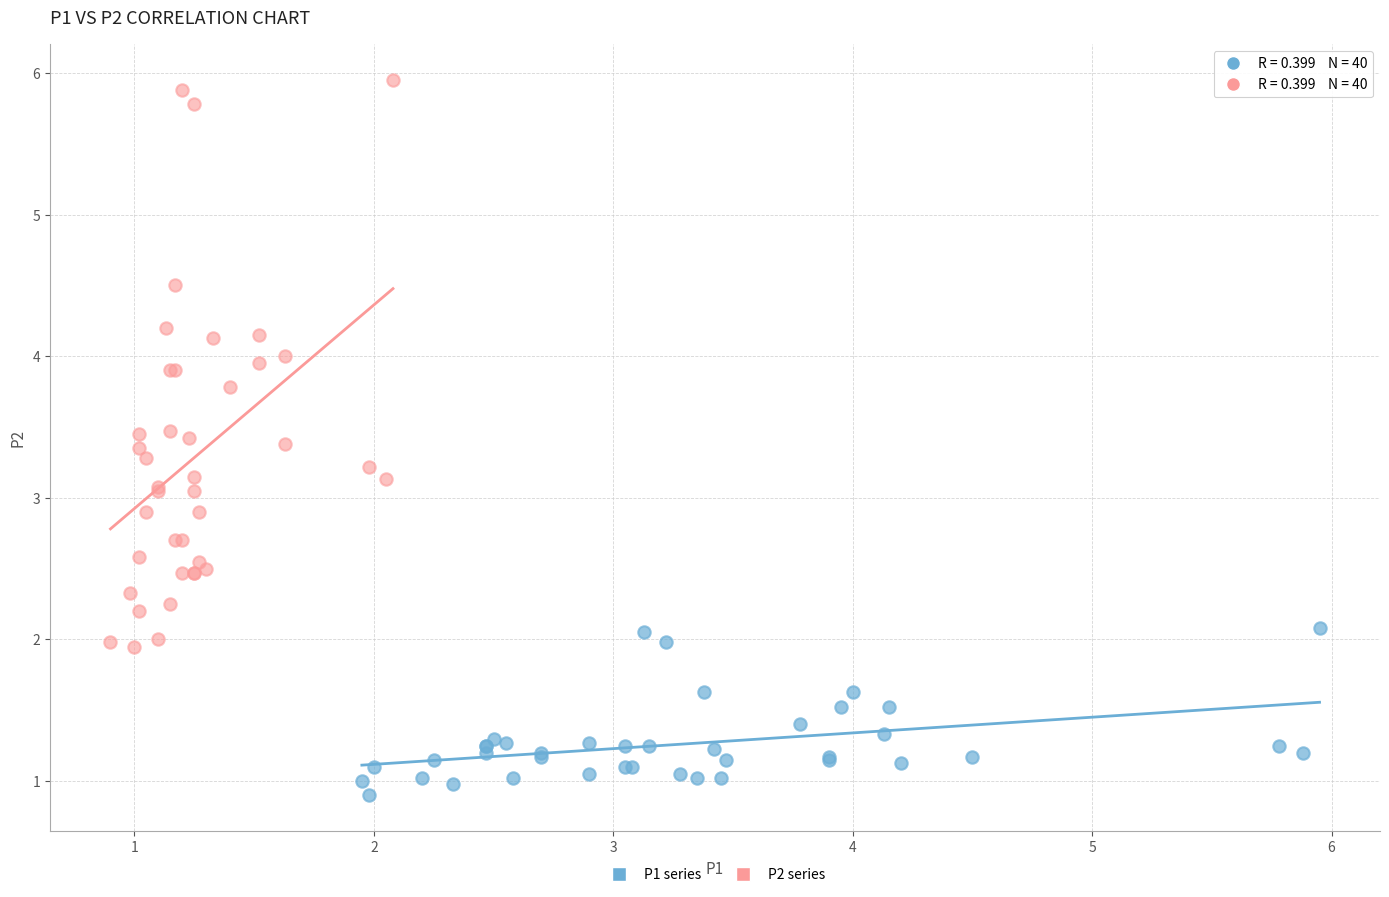

What are all the series names shown in the legend?

P1 series, P2 series